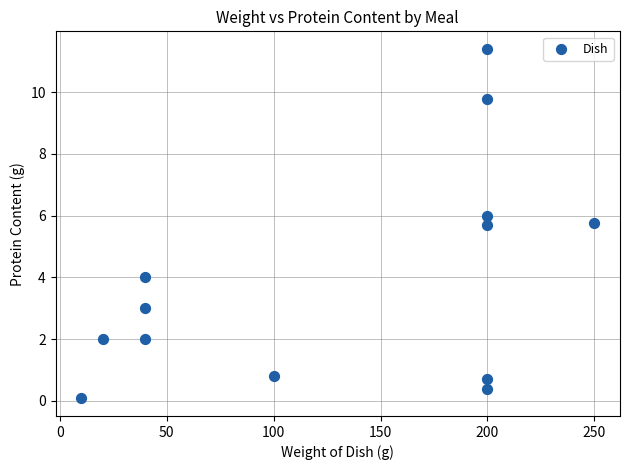

What is the range of Y values (max minus min)?

11.3